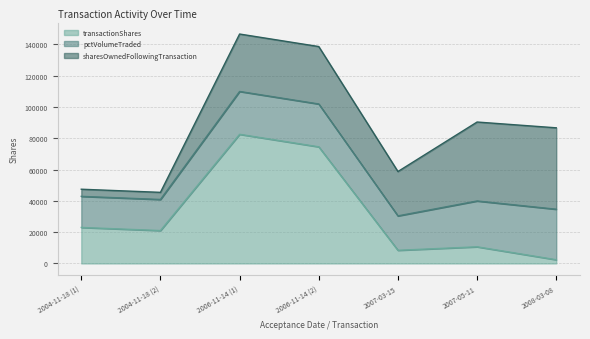

What is the spread (max minus min) of values at 2006-11-14 (1)?

55126